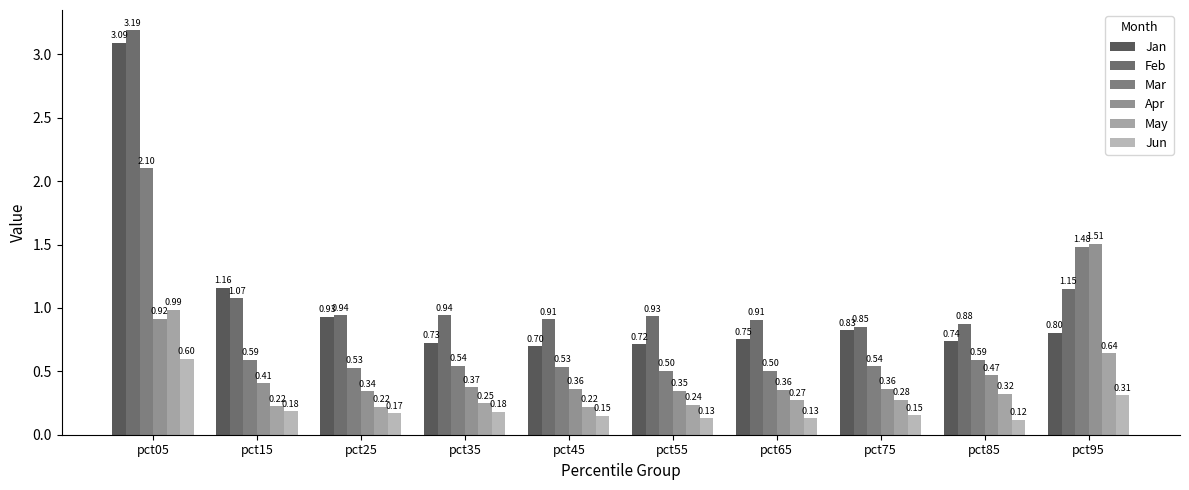

True or false: Feb has a value of 1.1 at pct15.

True